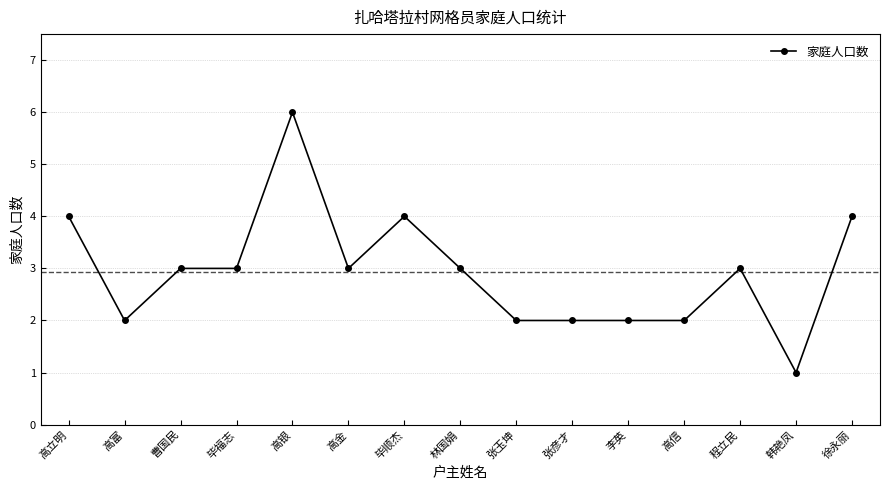

What is the label of the 14th point from the right?

高富